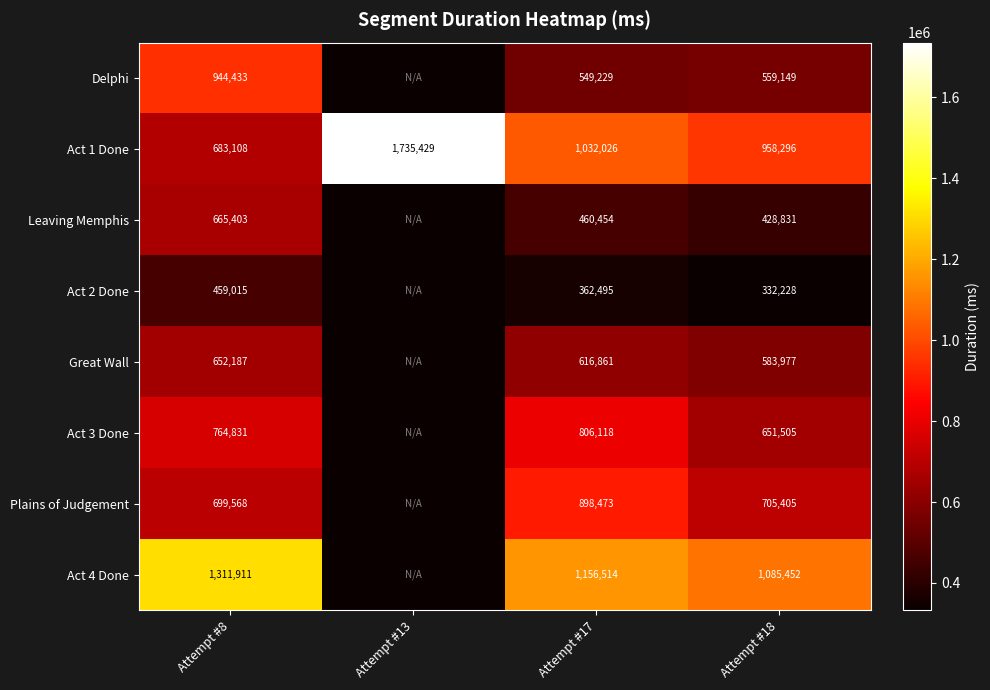

What is the difference between the highest and lowest values at Attempt #8?

852896